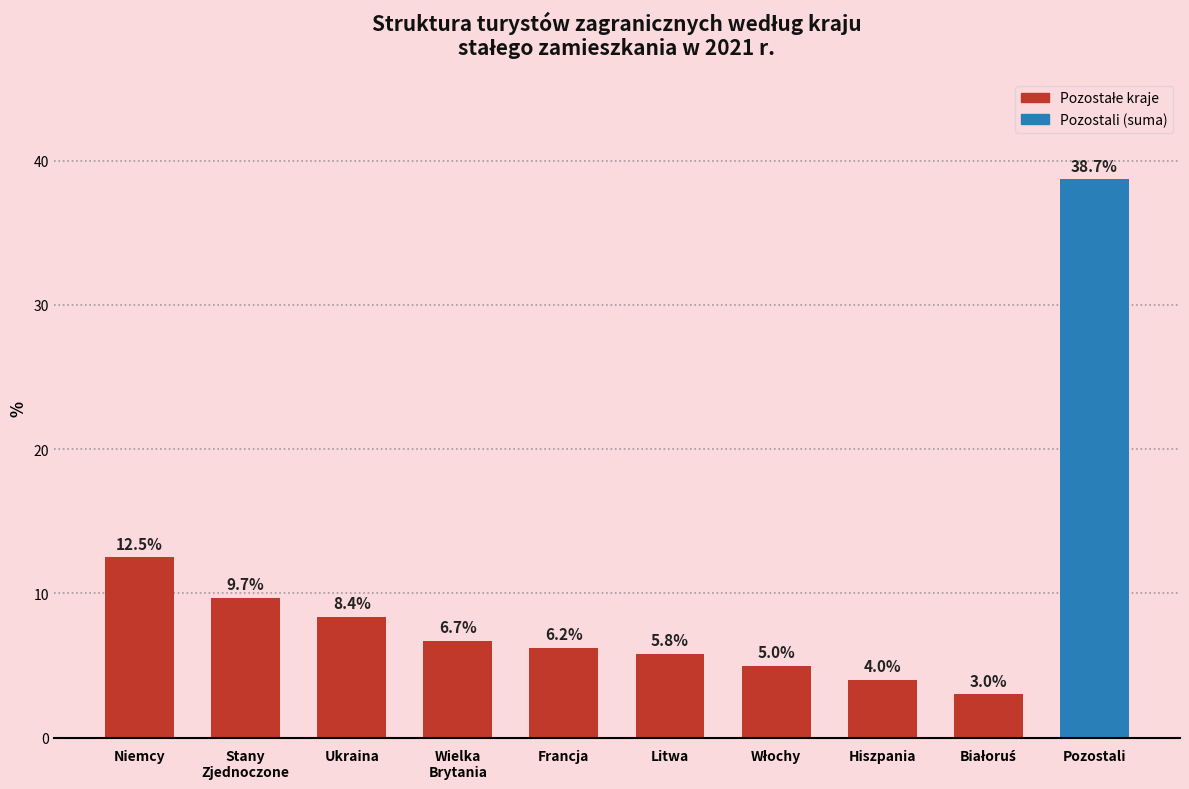

What is the greatest value displayed?

38.7